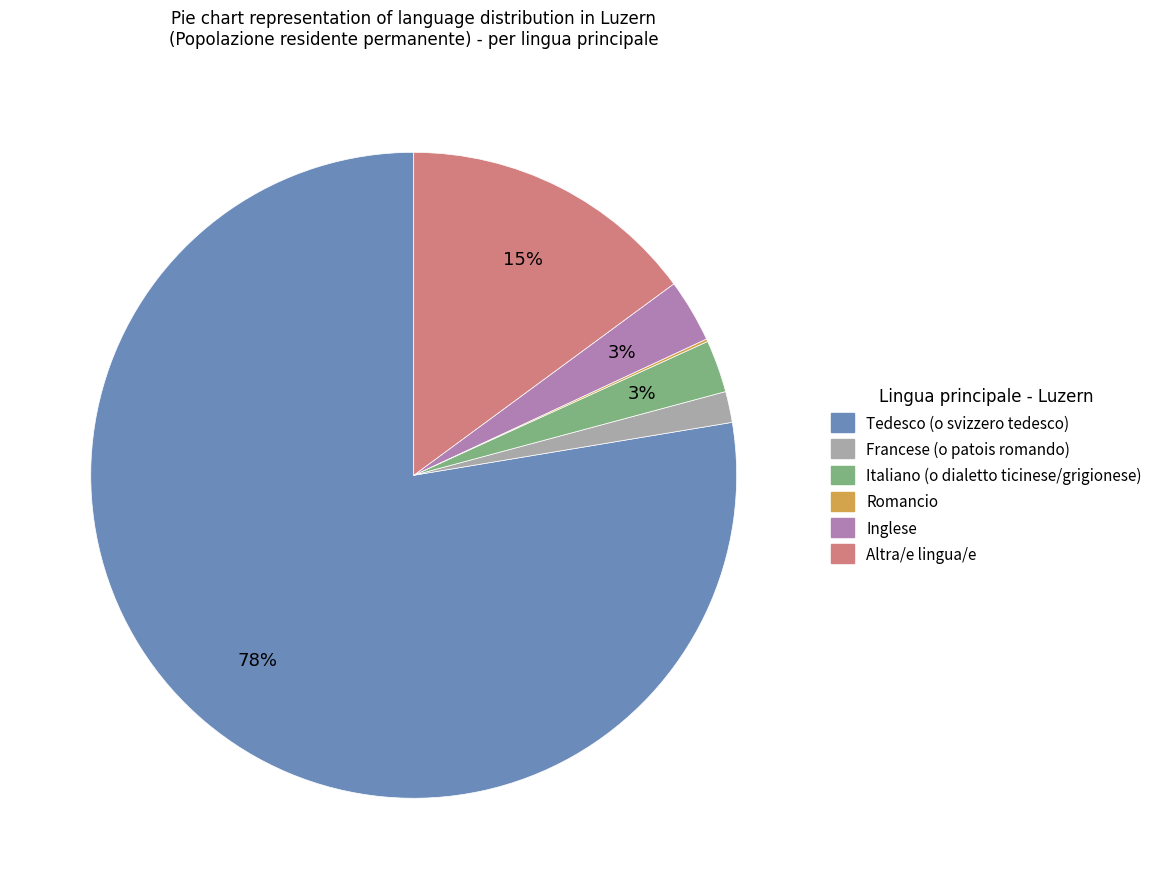

To the nearest percent, what is the difference between the largest and smallest slice percentages?

77%